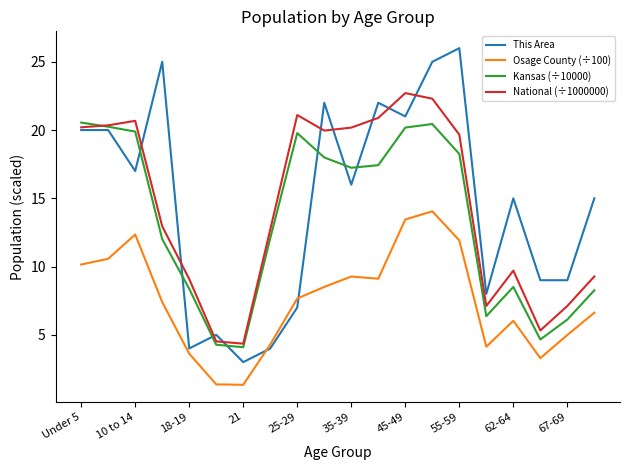

True or false: This Area and National (÷1000000) cross at least once.

True